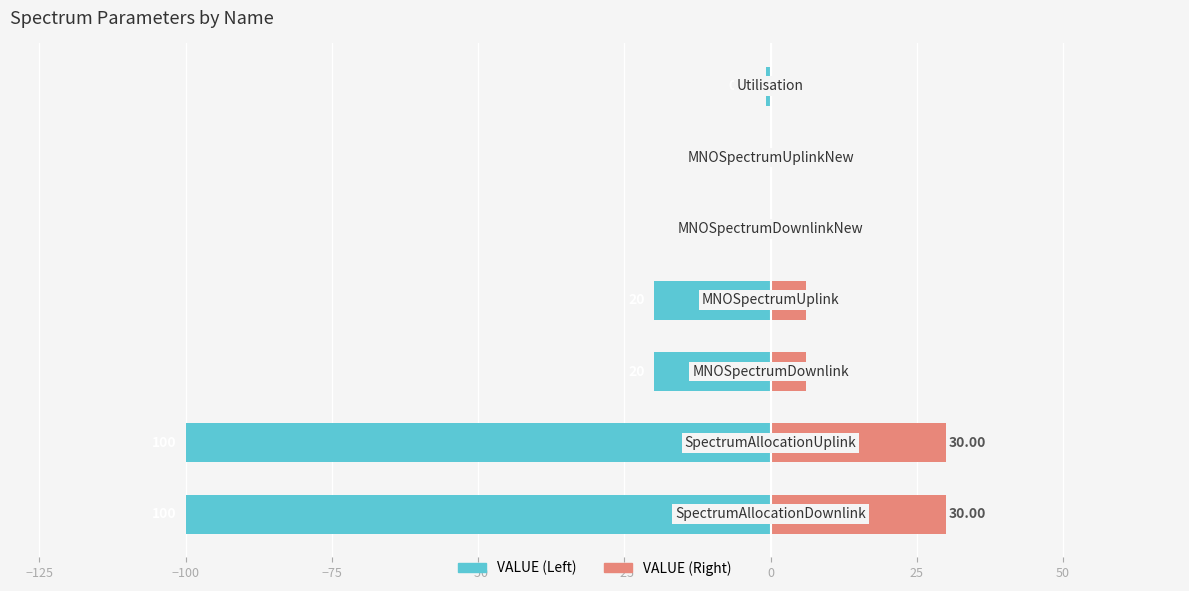

Which series changed the most between −100 and −25?

VALUE (Left)